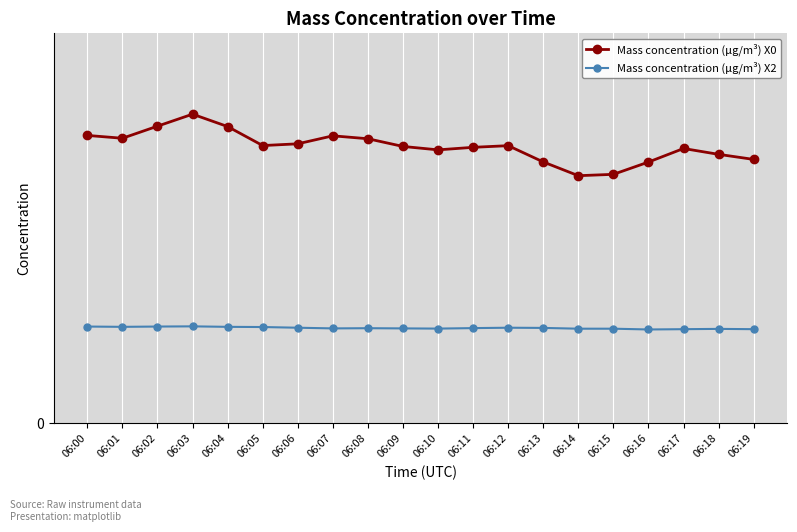

Does the chart display data point markers on the line(s)?

Yes